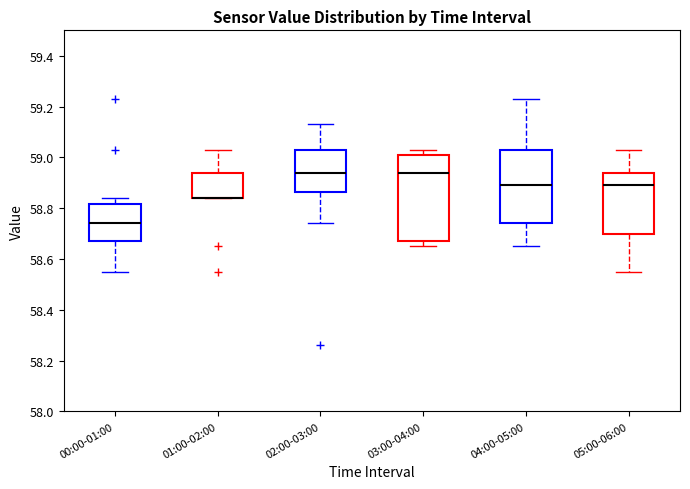

Where does the lower whisker of the box for 02:00-03:00 end on the y-axis? The values are not printed on the chart, so give them approximately, as read against the axis.

58.74